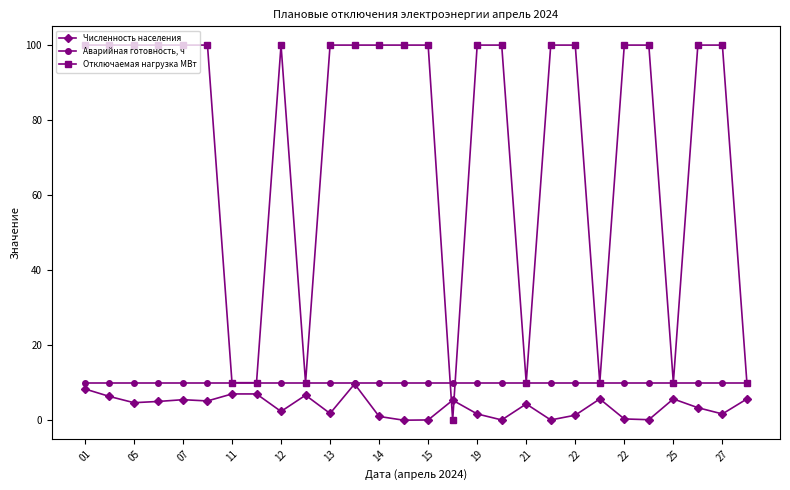

What are all the series names shown in the legend?

Численность населения, Аварийная готовность, ч, Отключаемая нагрузка МВт